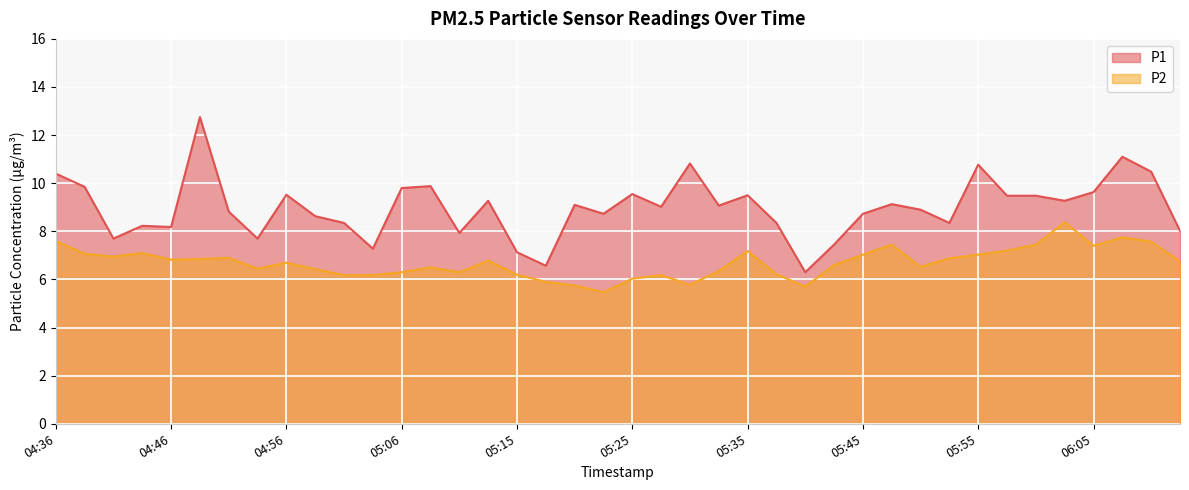

What is the total value across all series at 05:08?

16.4